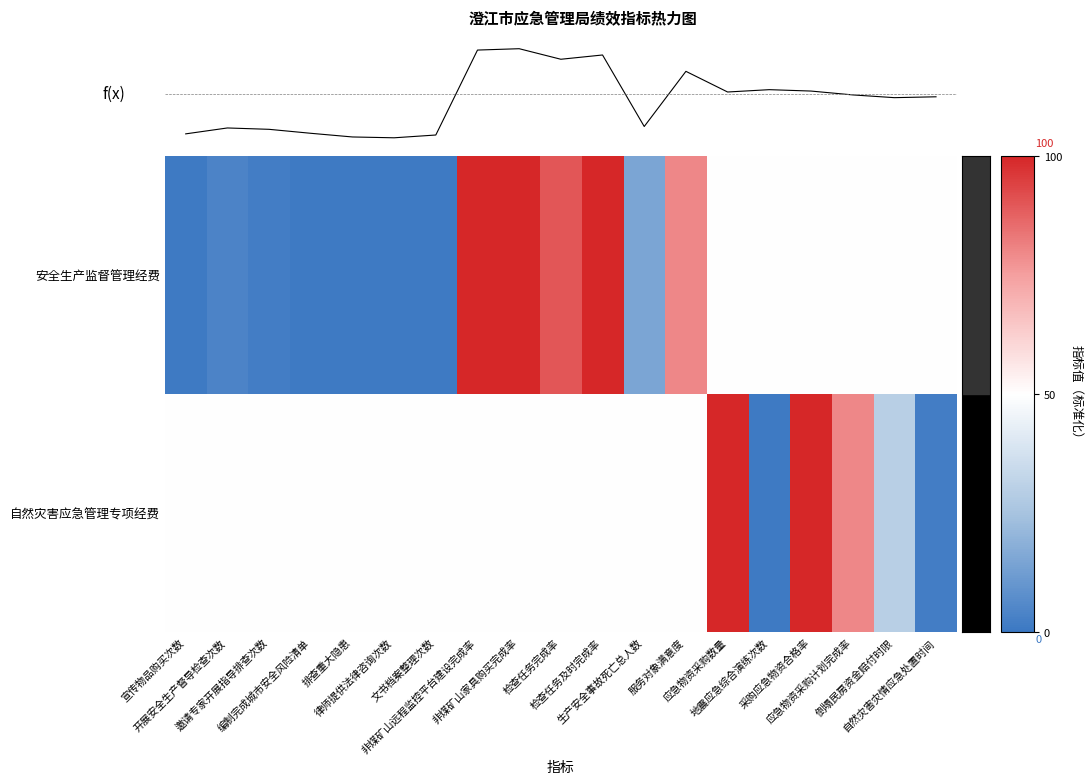

The 安全生产监督管理经费 series shows 18 at 自然灾害灾情应急处置时间. True or false?

False